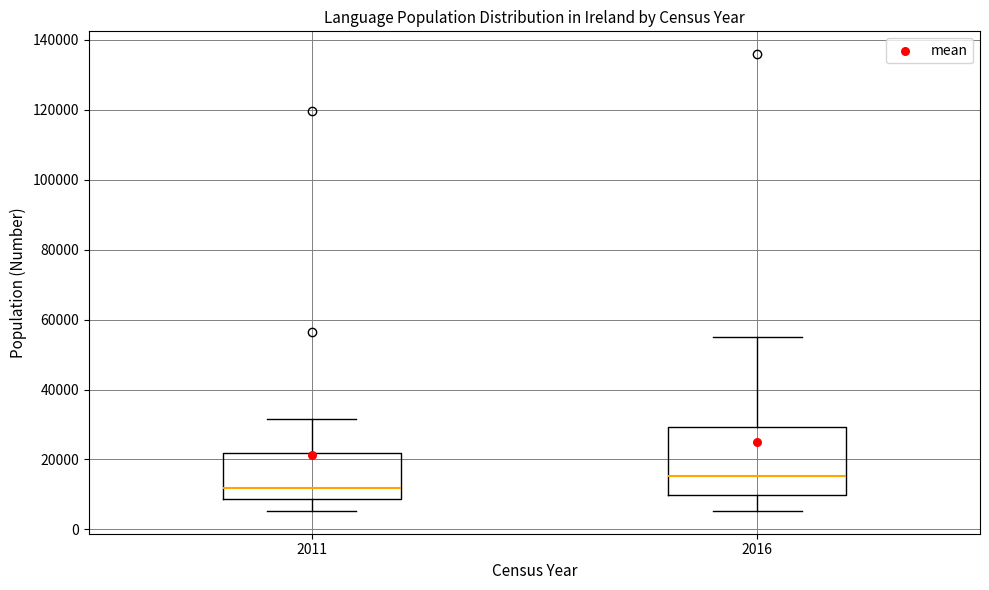

Reading left to right, transcribe this box plot: for each box, give where its median line is, the range the box spans, and where its two whiskers end, as read against the y-axis. The values are not printed on the chart, so give them approximately, as read against the axis.

2011: median 12000, box 8000 to 22000, whiskers 6000 to 32000
2016: median 16000, box 10000 to 30000, whiskers 6000 to 54000